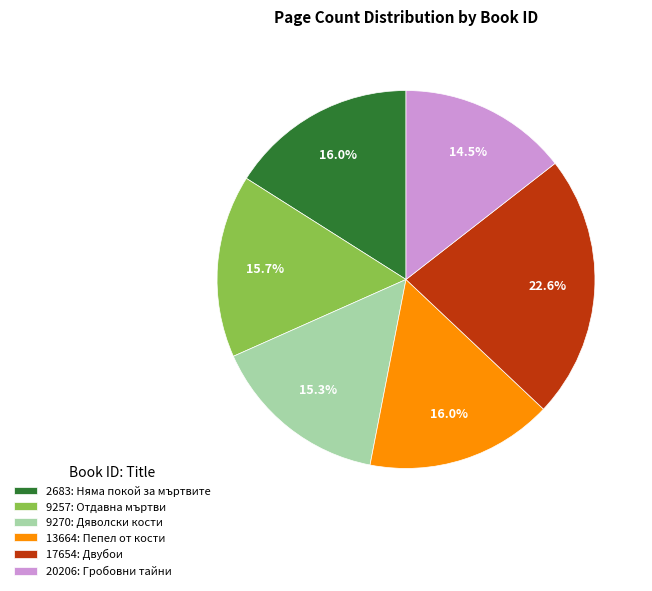

Count the number of slices in the pie.

6